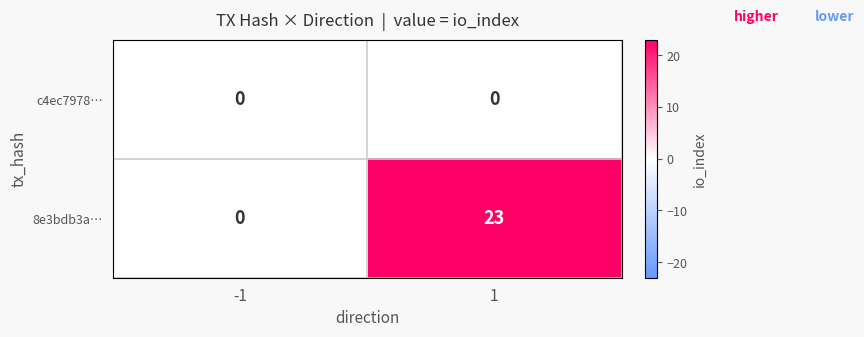

What is the maximum value shown in the chart?

23